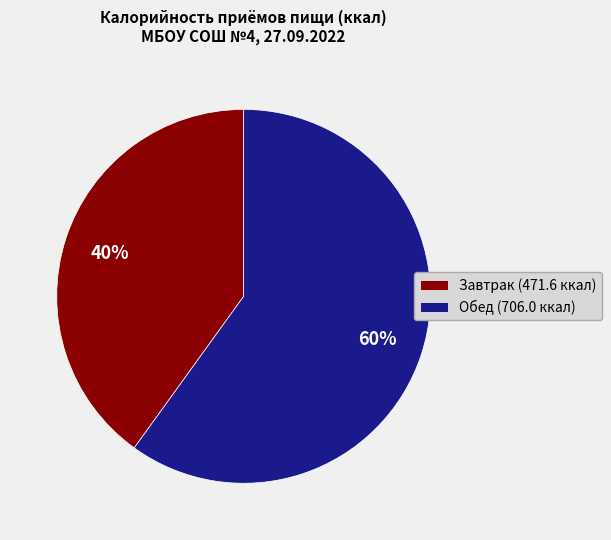

How many segments does this pie chart have?

2